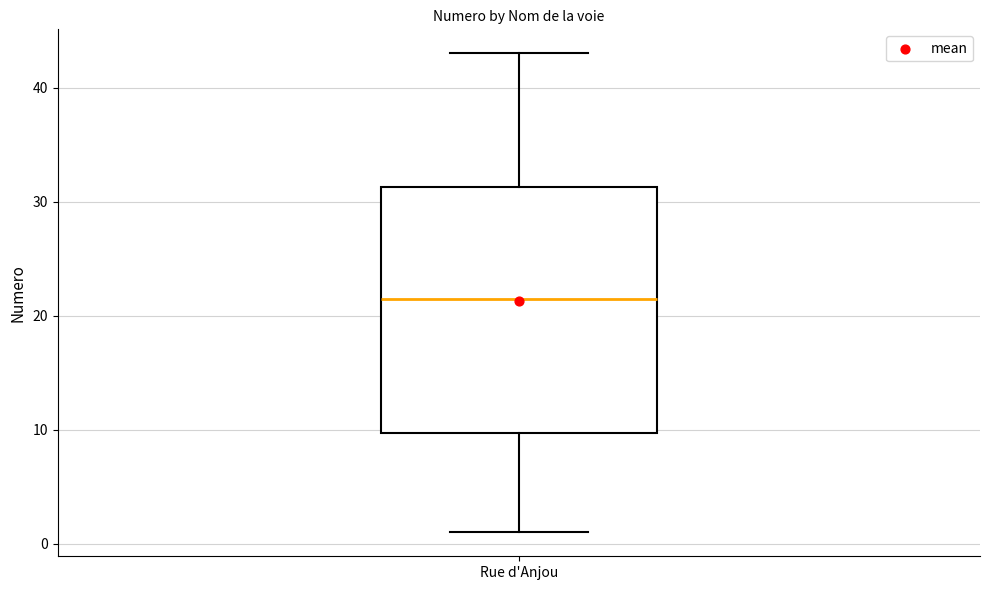

Transcribe this box plot: give where the median line is, the range the box spans, and where the two whiskers end, as read against the y-axis. The values are not printed on the chart, so give them approximately, as read against the axis.

median 22, box 10 to 31, whiskers 1 to 43